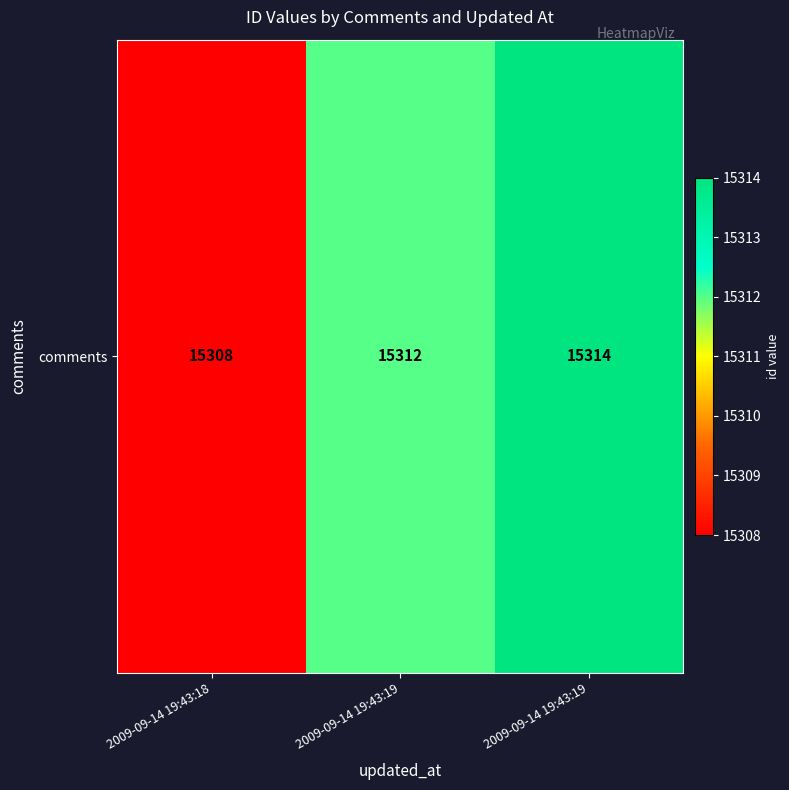

Rank the categories by value from highest to lowest.

2009-09-14 19:43:19, 2009-09-14 19:43:19, 2009-09-14 19:43:18